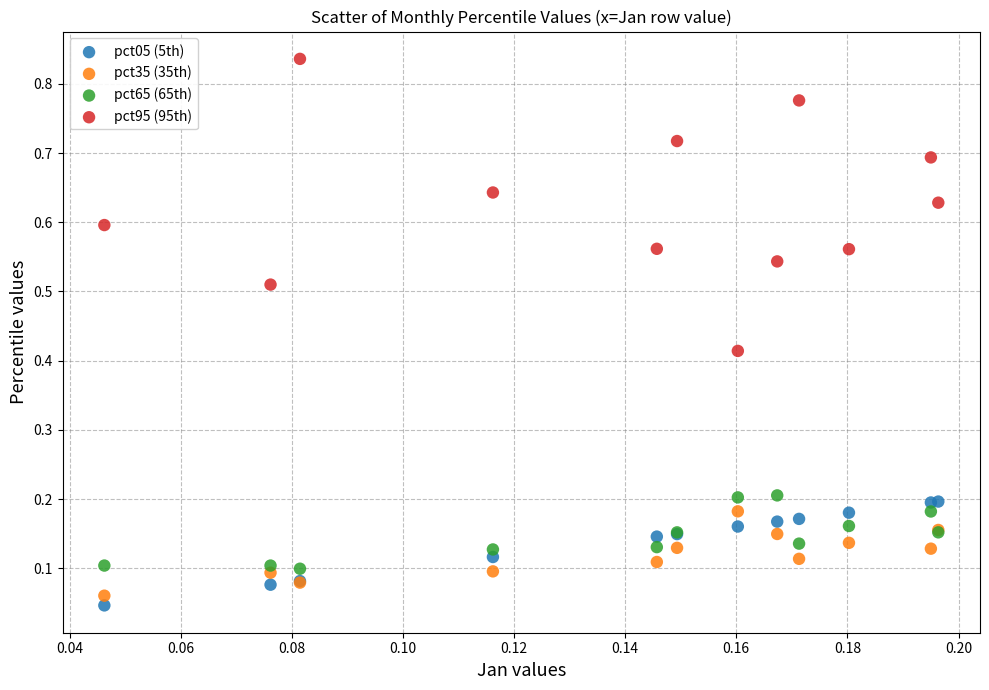

Which series reaches the maximum Y coordinate?

pct95 (95th)